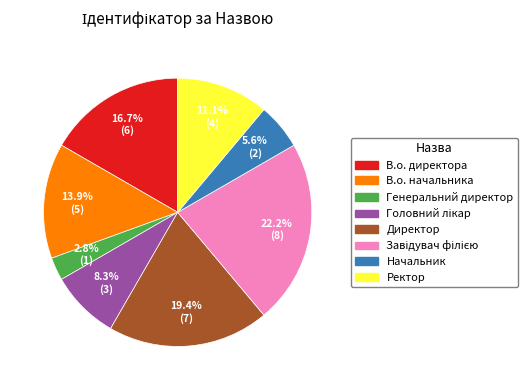

Does any single category account for the majority?

No